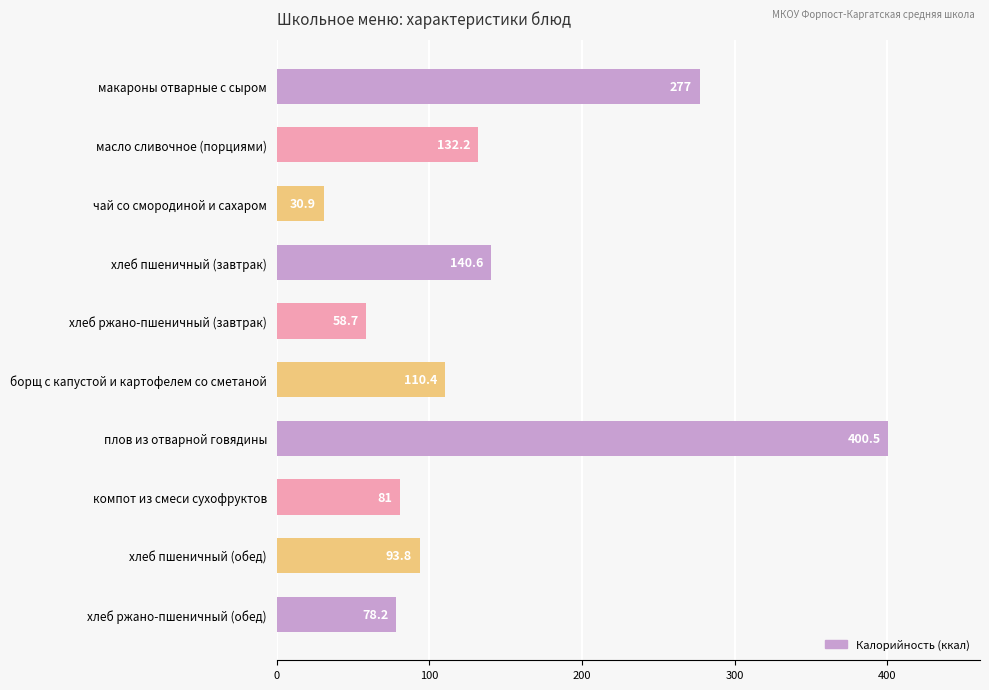

What is the label of the 9th bar from the bottom?

масло сливочное (порциями)